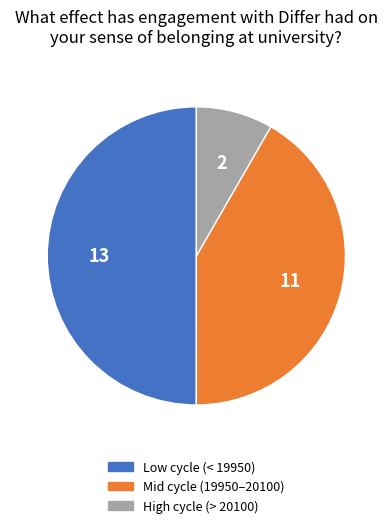

Is the sum of Low cycle (< 19950) and Mid cycle (19950–20100) greater than half?

Yes